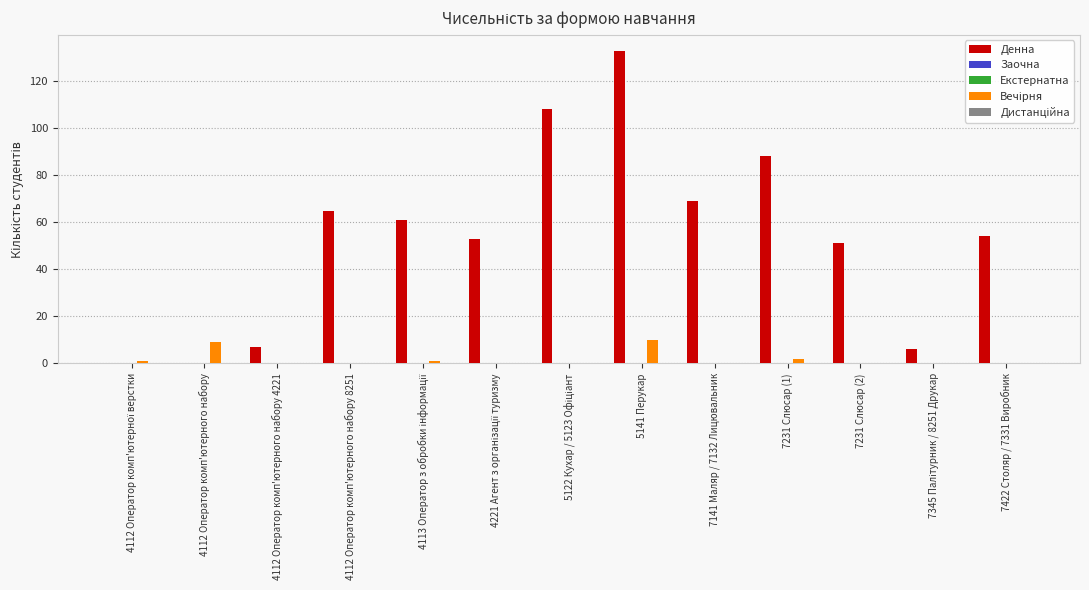

How many bars are there in each group?

5